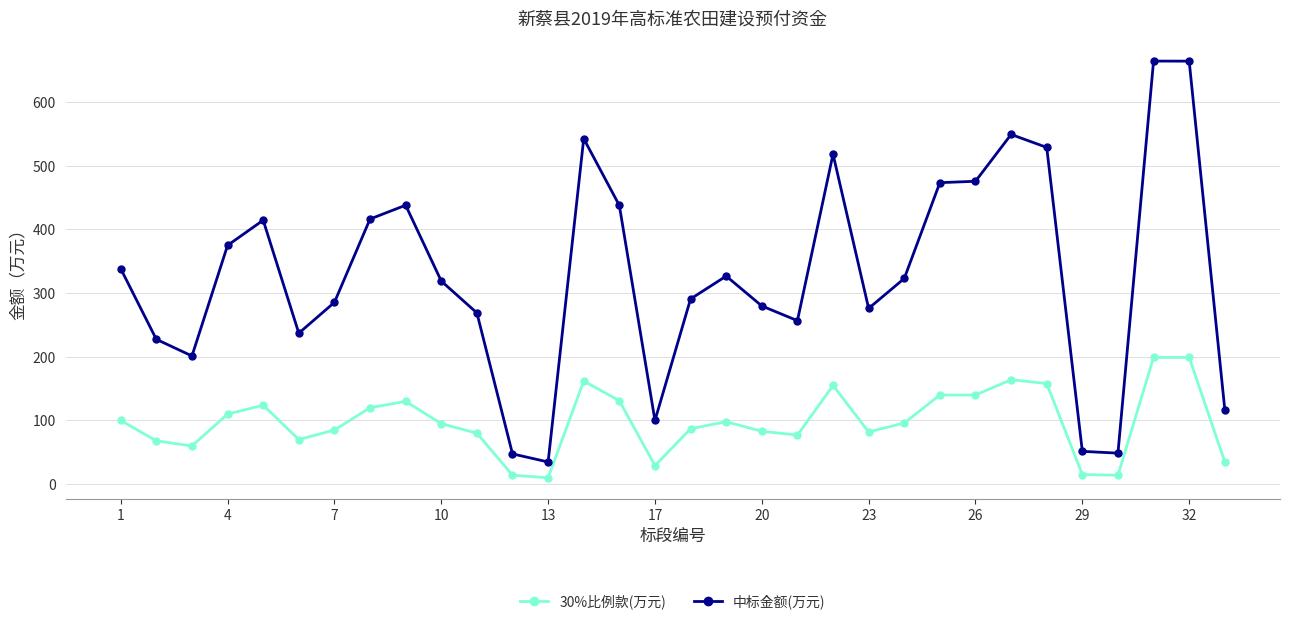

What is the smallest value displayed?

10.0